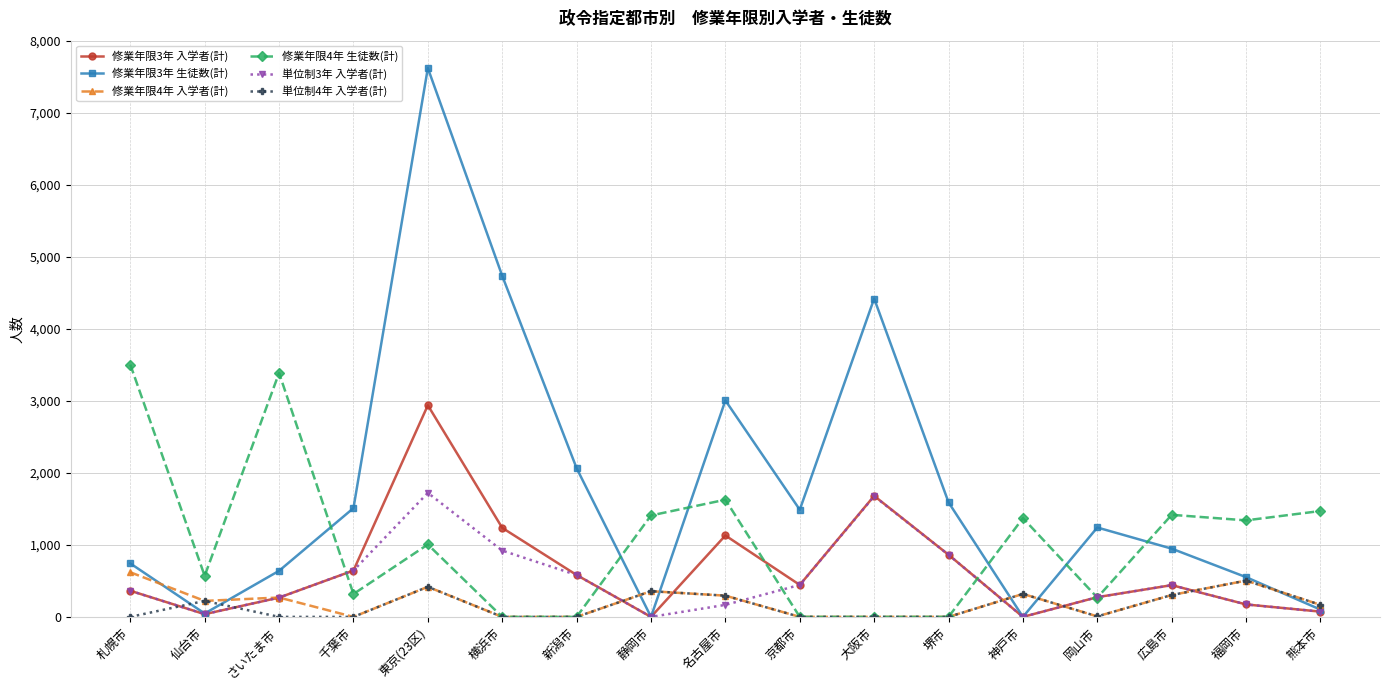

Which label corresponds to the largest value in the chart?

東京(23区)